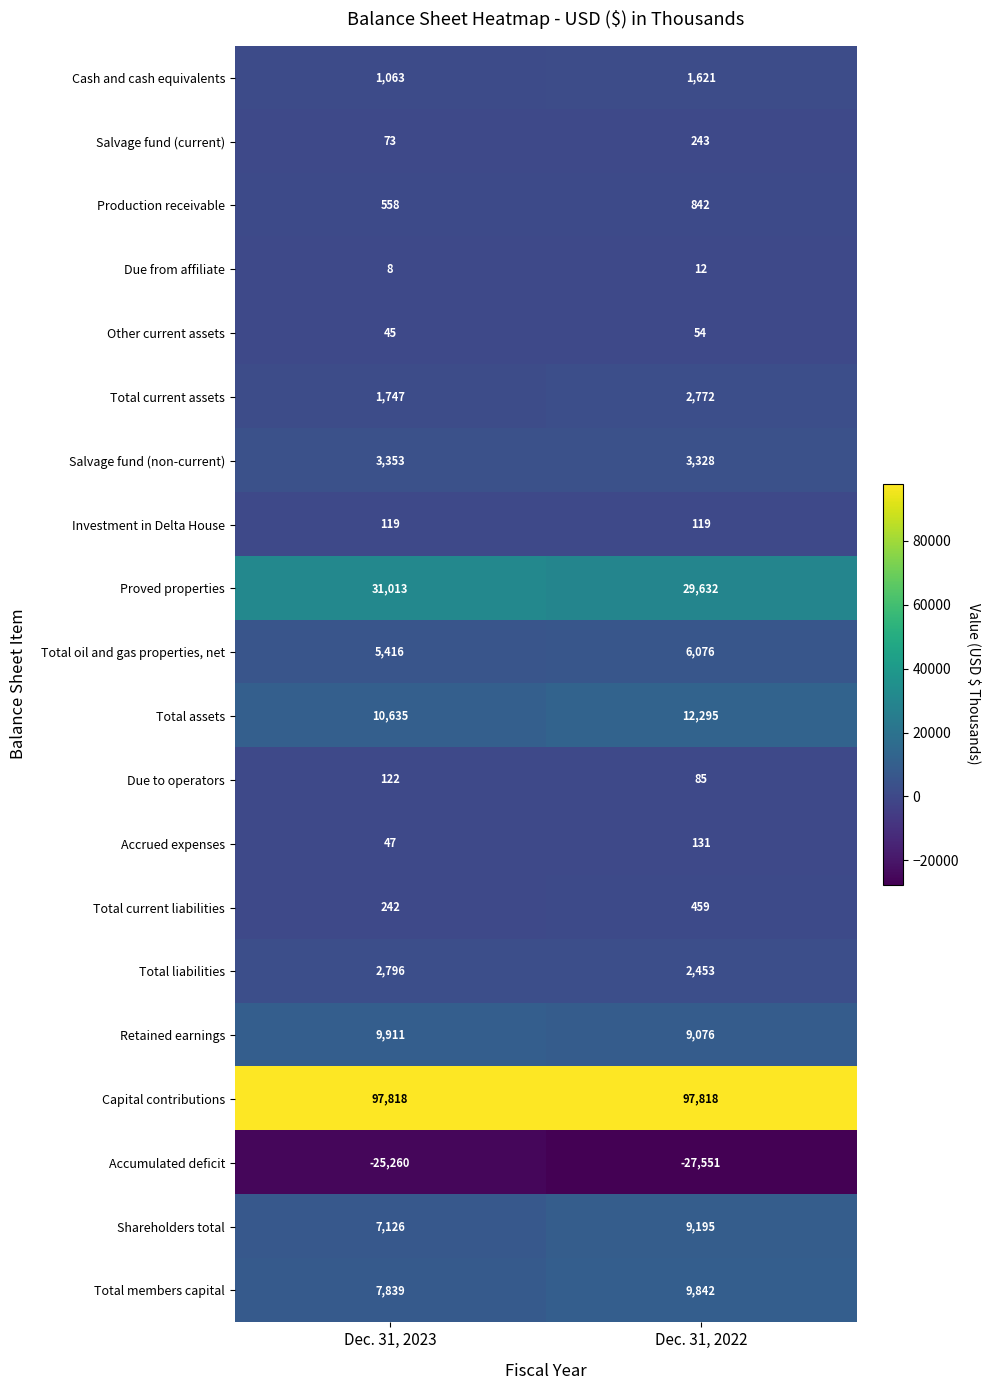

At which label is Total oil and gas properties, net closest to 5746?

Dec. 31, 2023